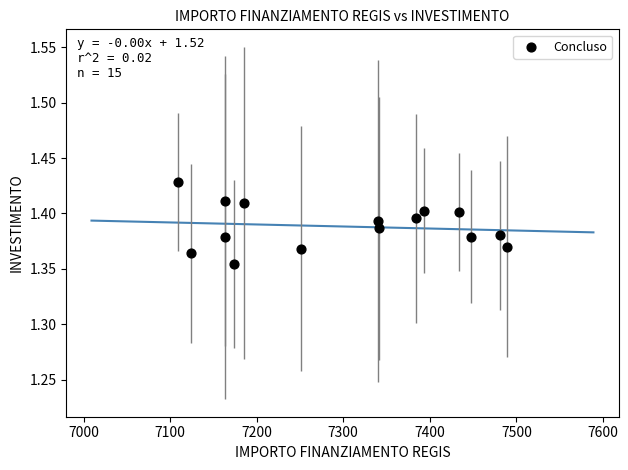

What is the range of X values (max minus min)?

379.7